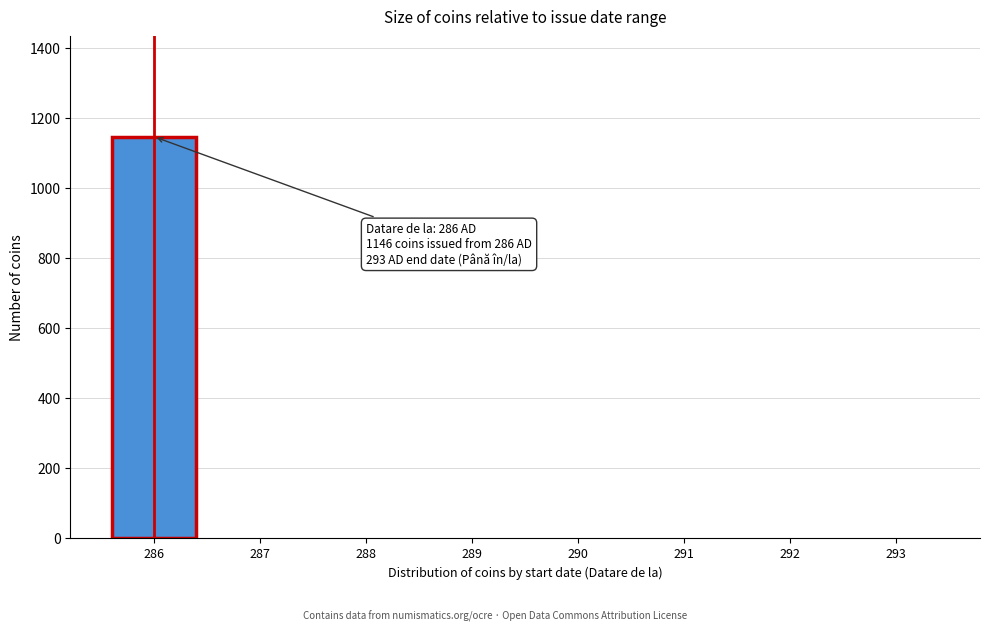

Reading left to right, transcribe all the data shown in this chart.

286=1146	287=0	288=0	289=0	290=0	291=0	292=0	293=0